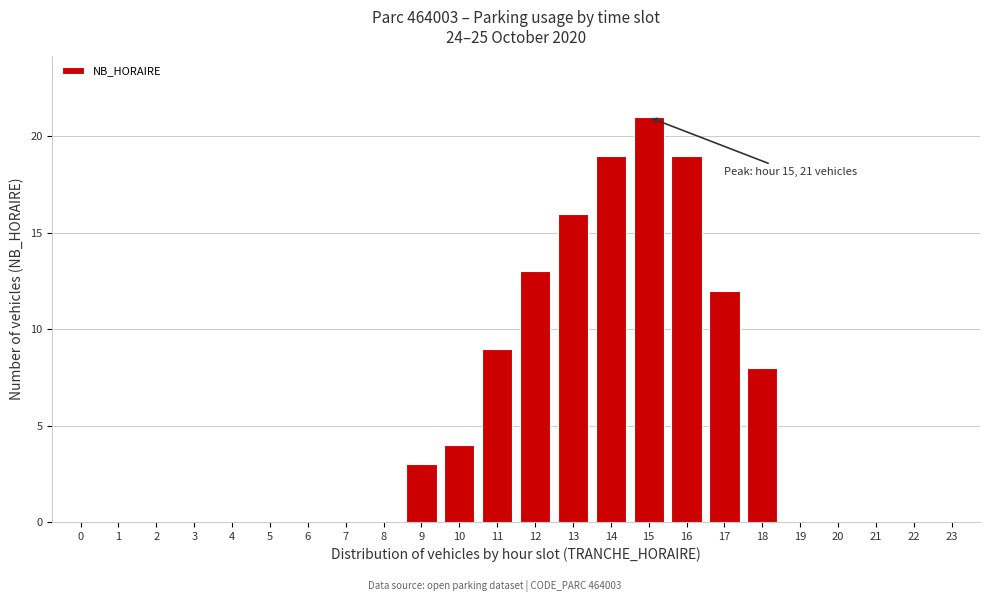

Reading left to right, what are all the values shown in this chart?

0=0	1=0	2=0	3=0	4=0	5=0	6=0	7=0	8=0	9=3	10=4	11=9	12=13	13=16	14=19	15=21	16=19	17=12	18=8	19=0	20=0	21=0	22=0	23=0